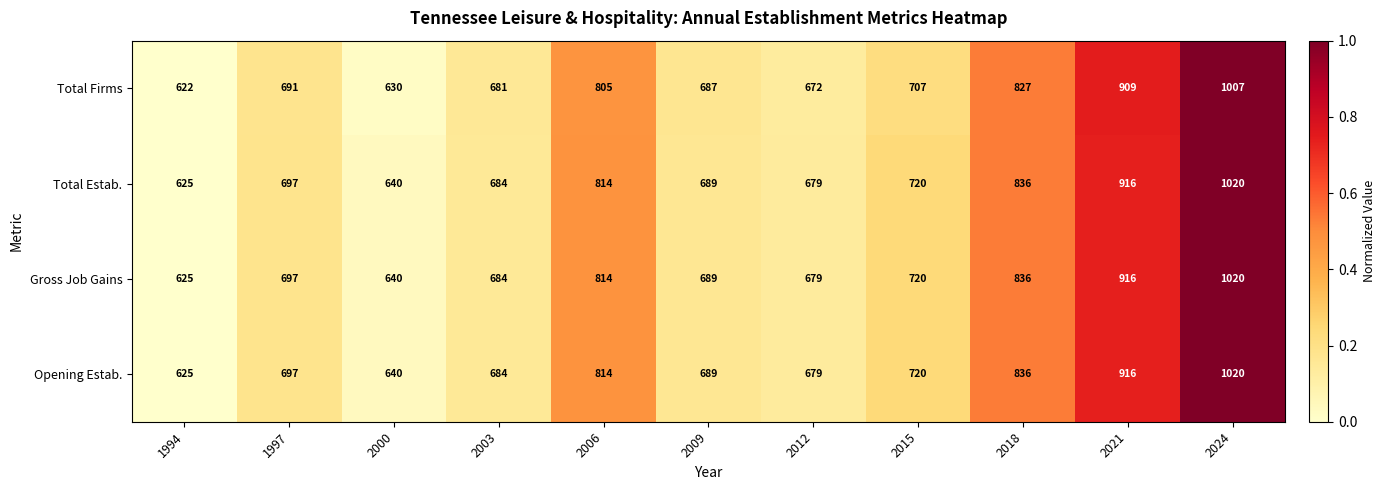

At how many categories does at least one series exceed 741?

4